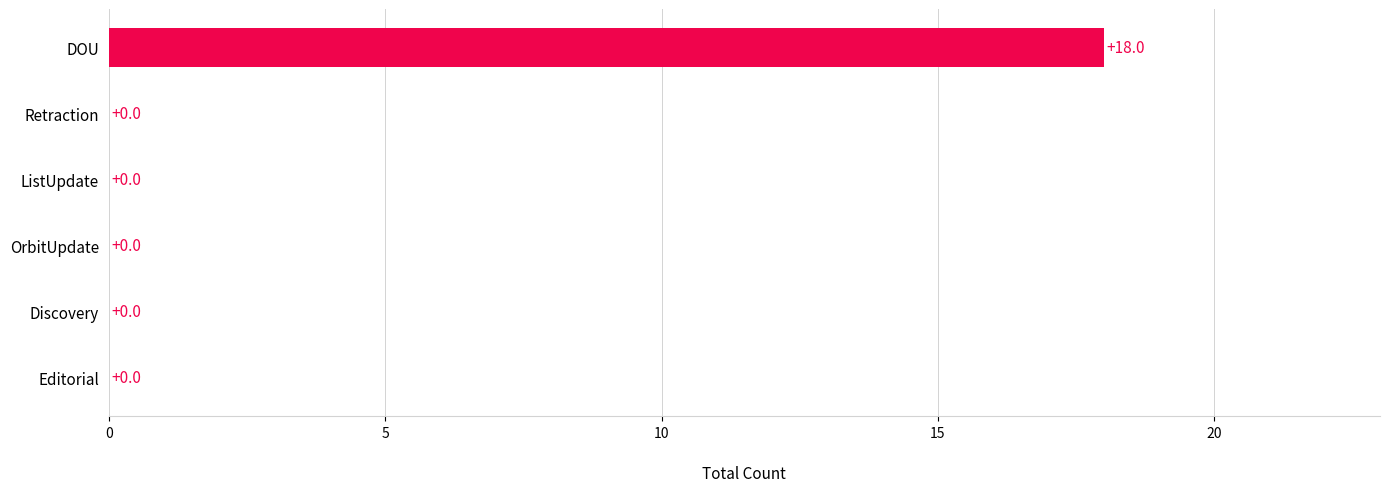

What is the average value?

3